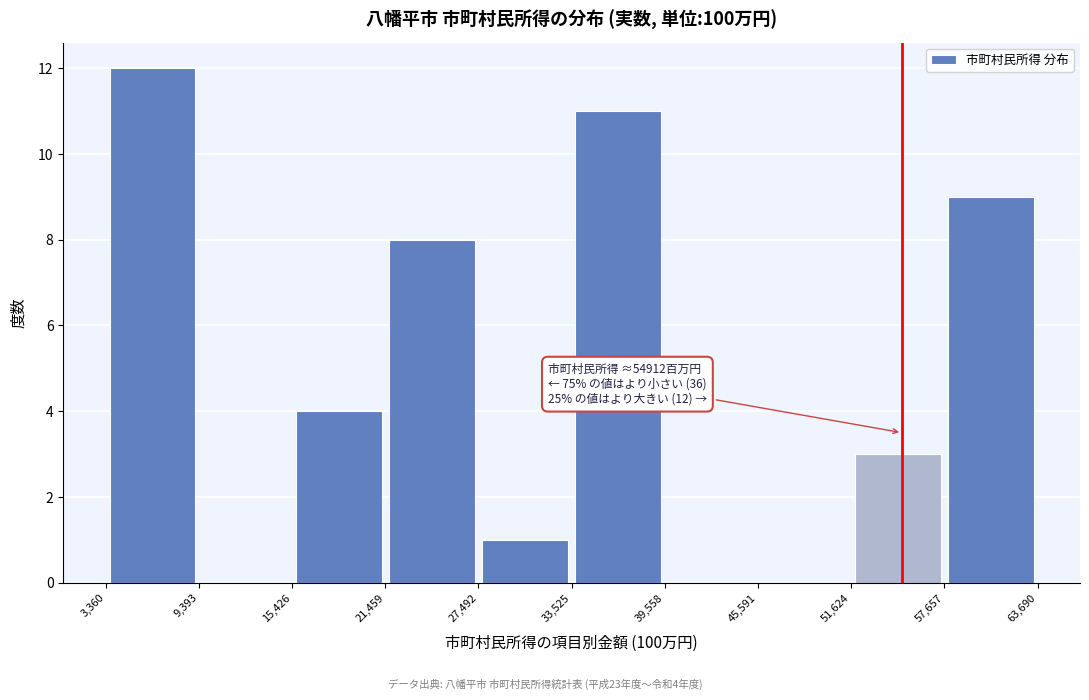

Which range on the x-axis has the tallest bar?

3,360 to 9,393